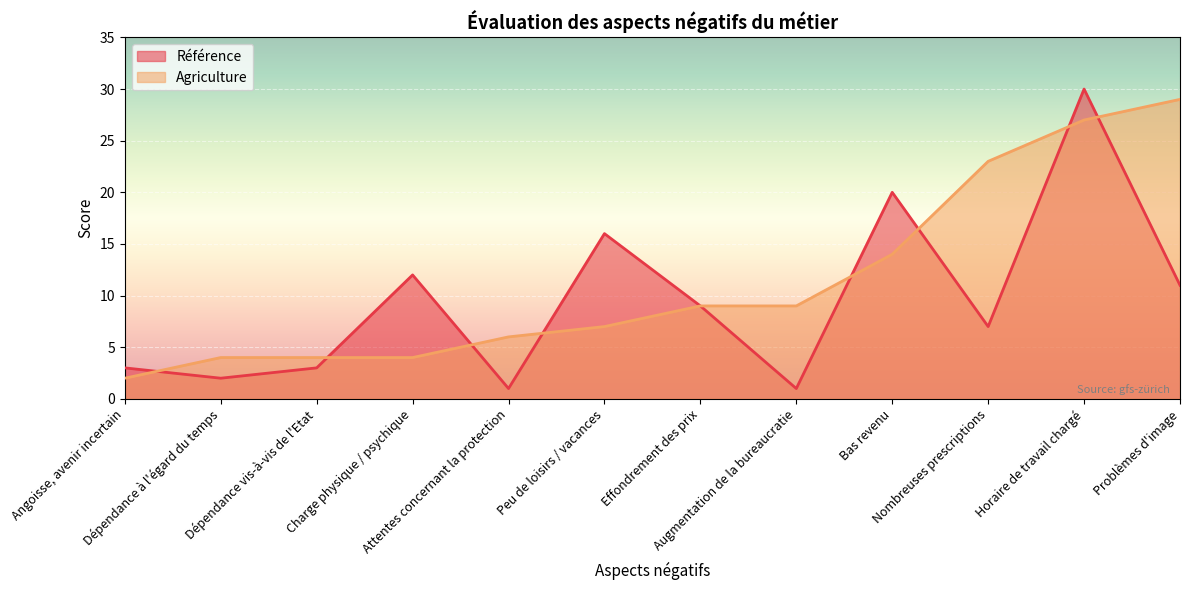

Is the value of Référence at Angoisse, avenir incertain greater than the value of Agriculture at Dépendance vis-à-vis de l'Etat?

No